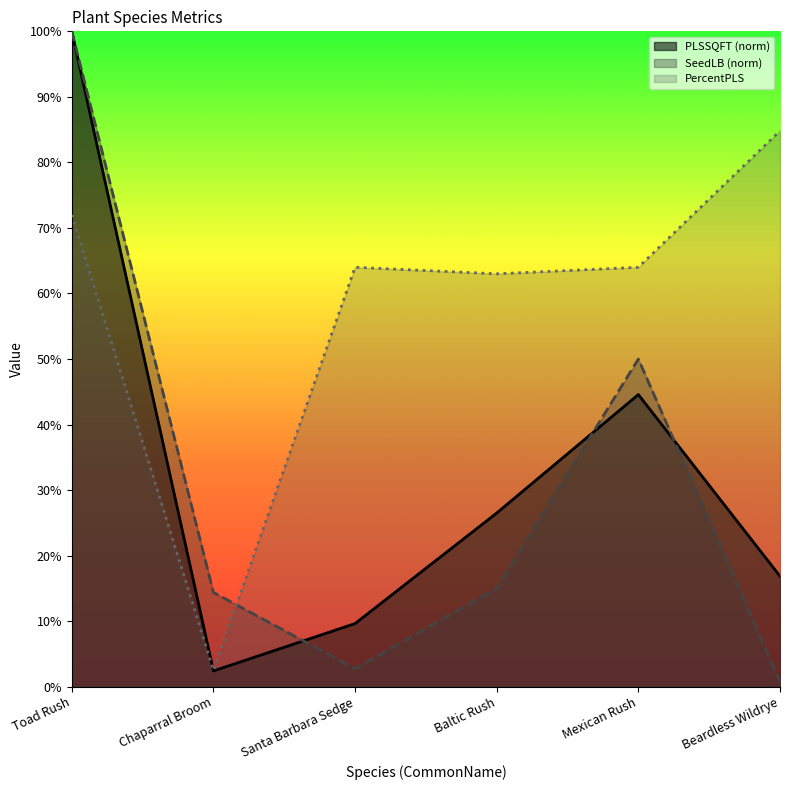

Which series ends up on top after the final intersection of PercentPLS and SeedLB?

PercentPLS